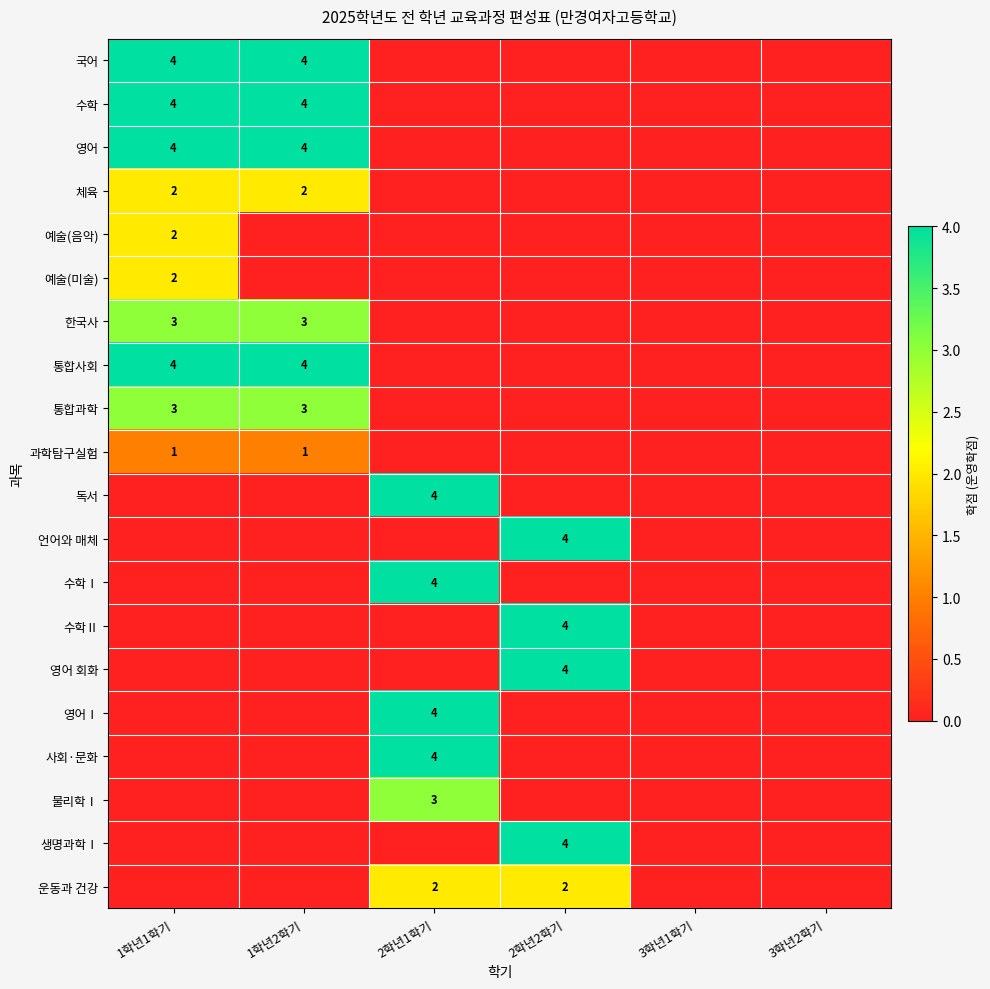

The value of 예술(미술) at 3학년1학기 is 0. True or false?

True